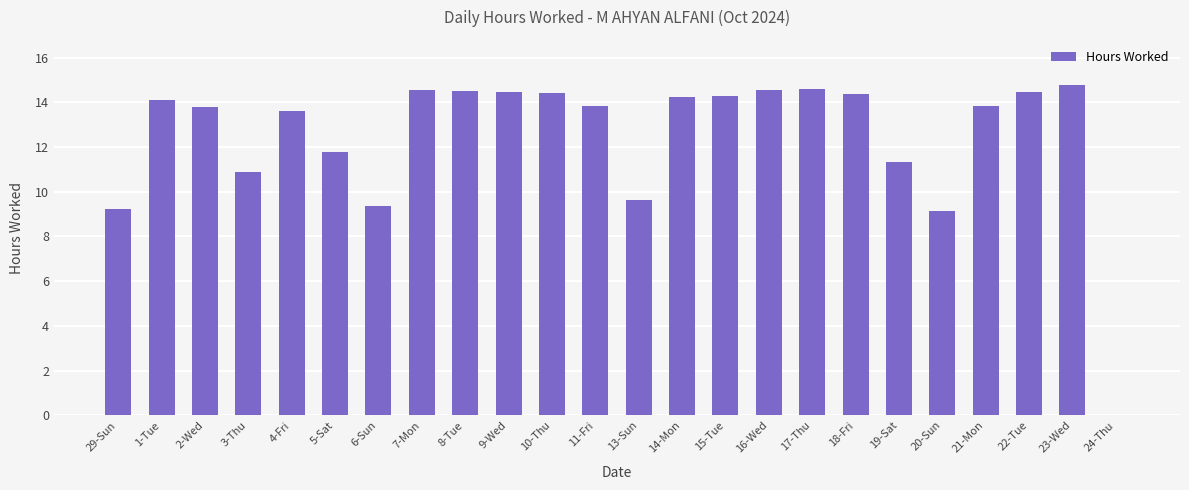

True or false: the data shows 11.3 at 19-Sat.

True